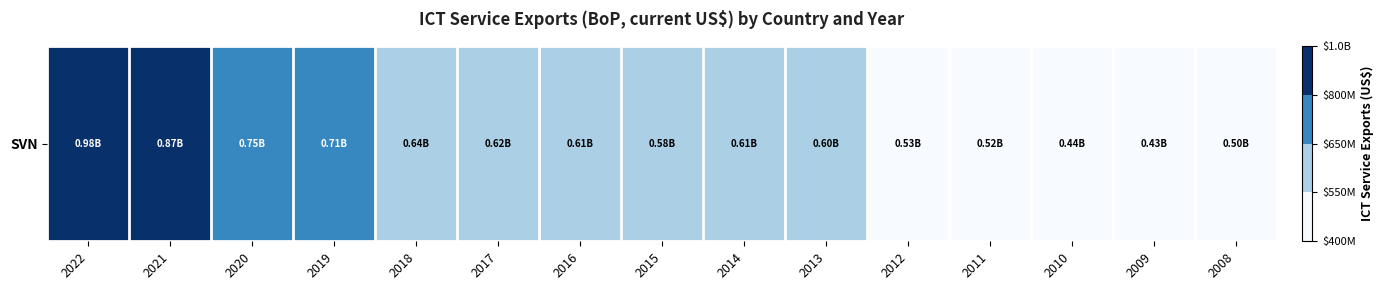

Approximately how many times larger is the value at 2012 compared to 2010?

1.2